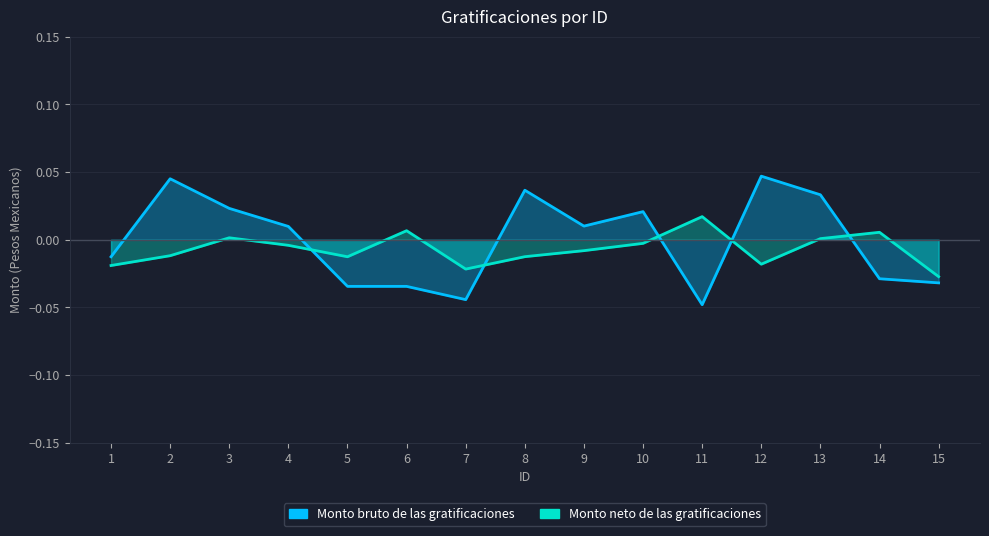

How many values in the Monto bruto de las gratificaciones series exceed 0?

8